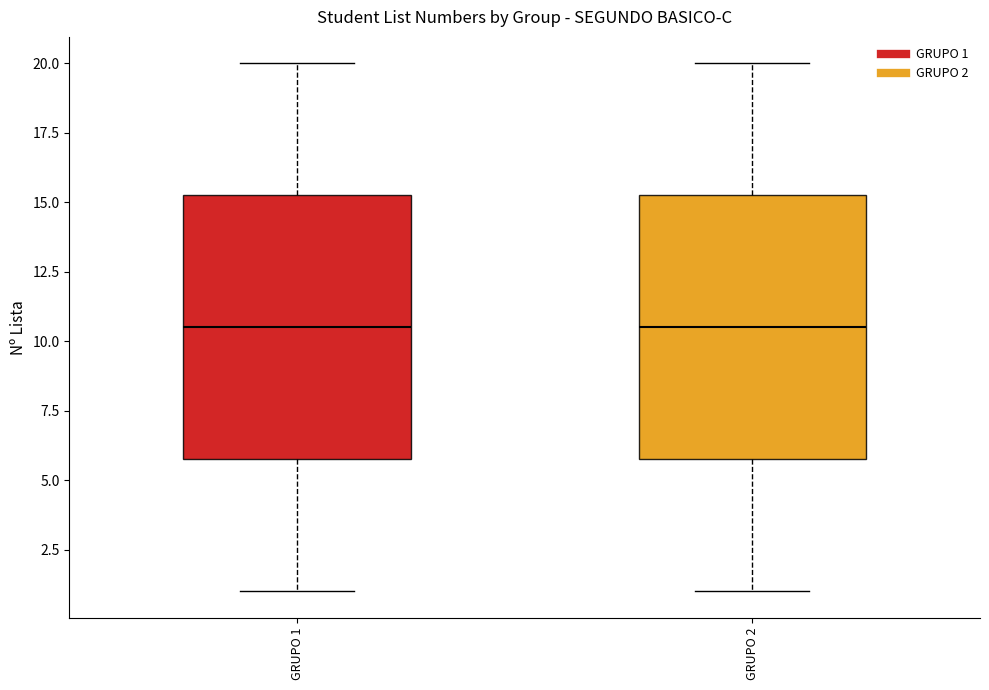

Reading left to right, read every box against the y-axis: the position of its median line, the range the box covers, and the ends of its whiskers. The values are not printed on the chart, so give them approximately, as read against the axis.

GRUPO 1: median 10.5, box 6.0 to 15.5, whiskers 1.0 to 20.0
GRUPO 2: median 10.5, box 6.0 to 15.5, whiskers 1.0 to 20.0